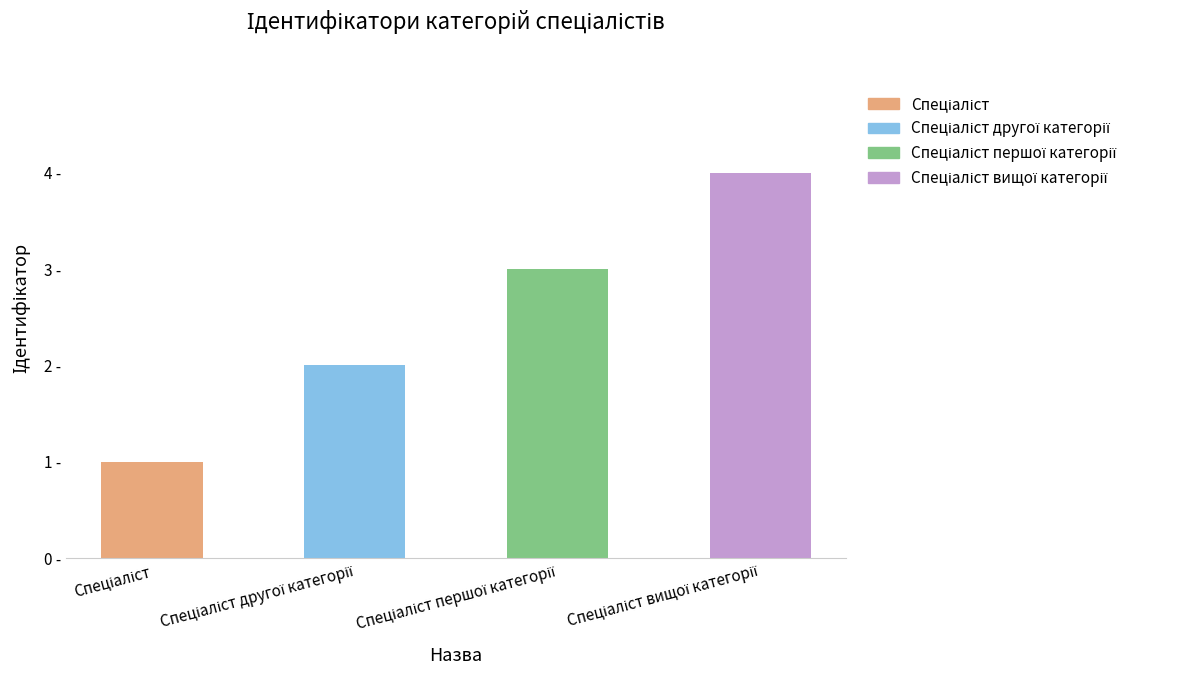

What is the average value?

2